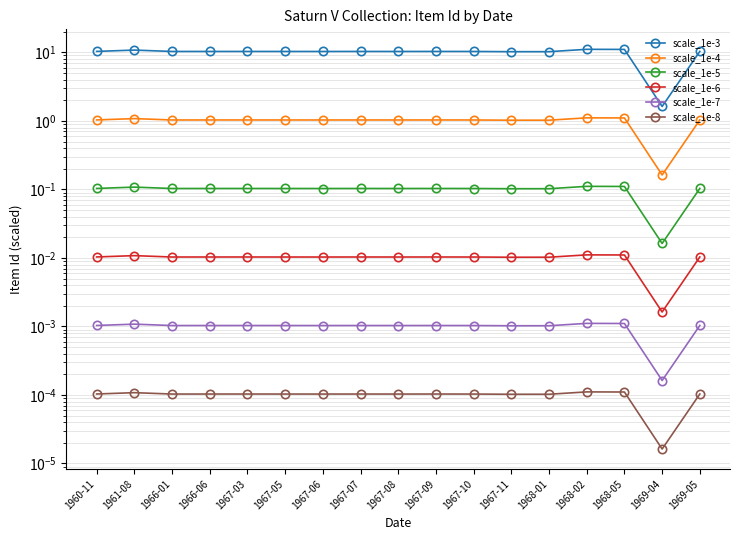

At which category does scale_1e-8 reach its first local peak?

1961-08